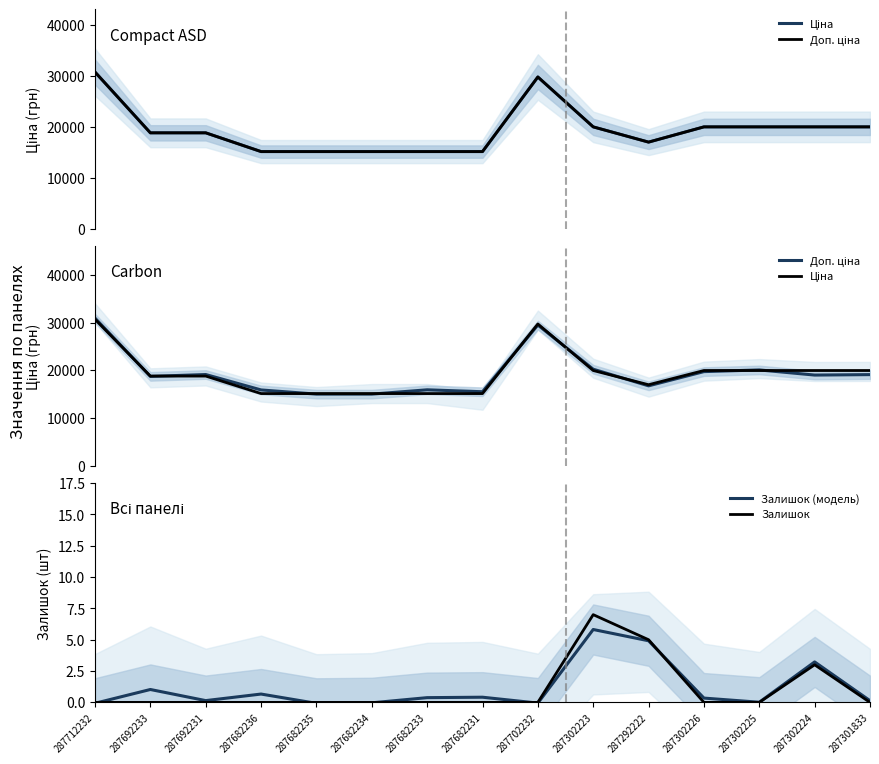

Which series has the widest spread of values?

Доп. ціна